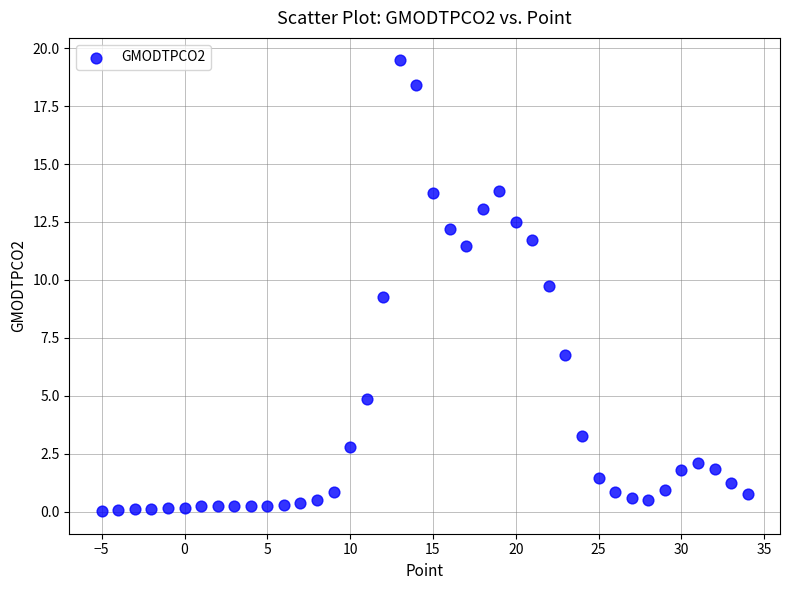

What is the range of Y values (max minus min)?

19.4